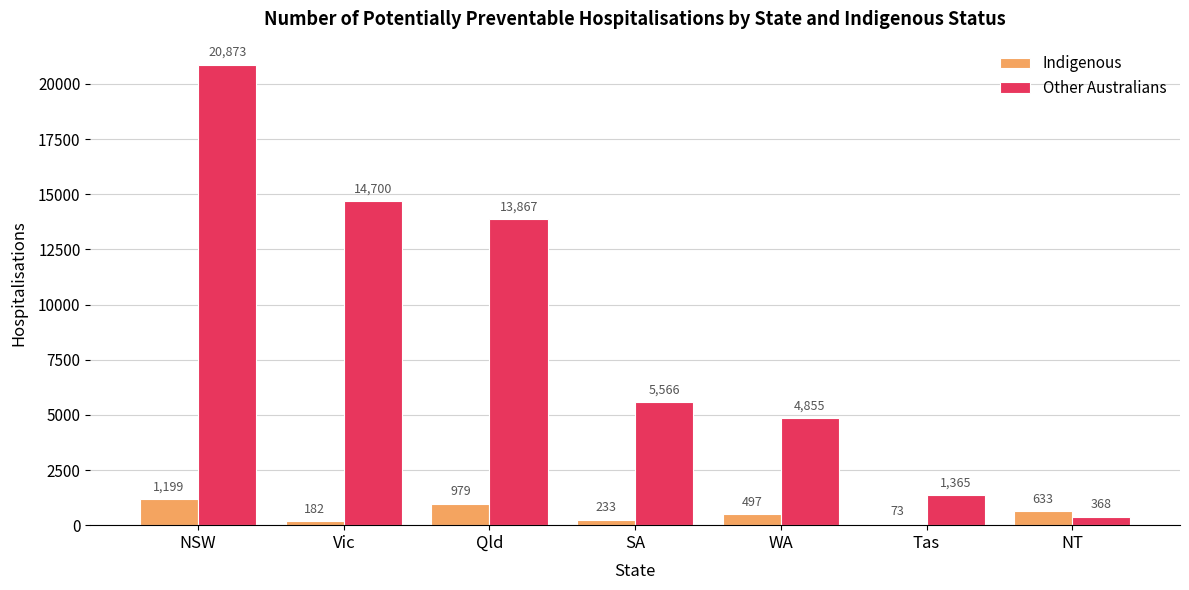

How many bars are there in total?

14